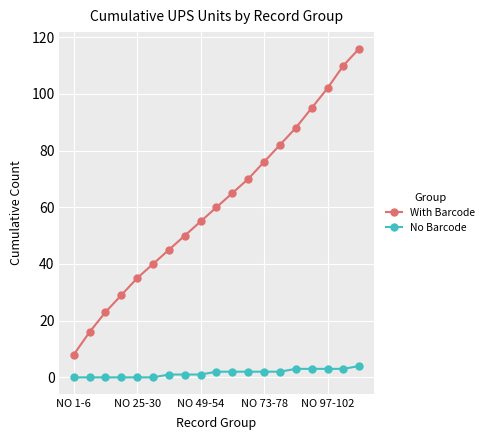

How many distinct data groups are displayed?

2